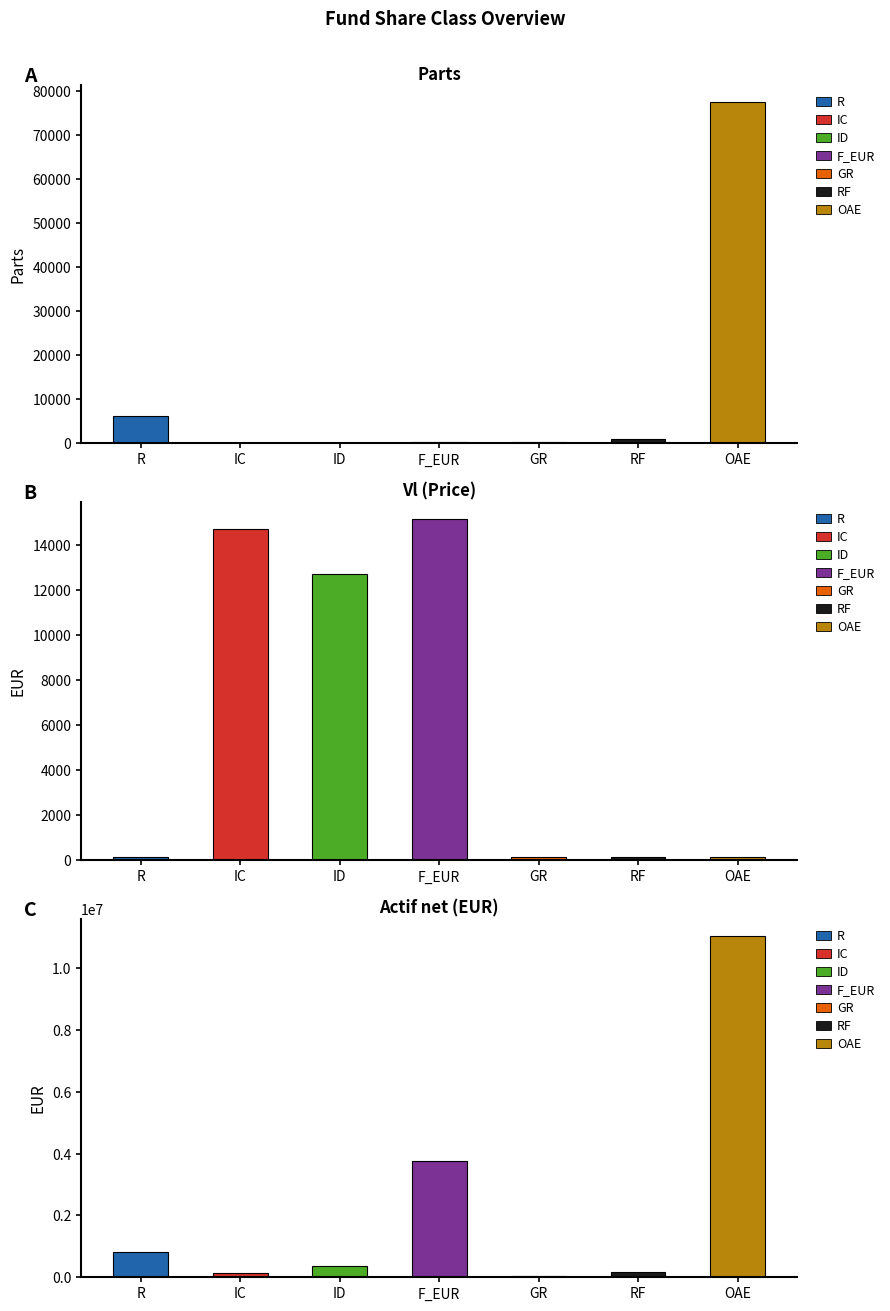

Reading left to right, transcribe all the data shown in this chart.

Parts: R=6142.9	IC=9.8	ID=28.0	F_EUR=247.0	GR=232.0	RF=1047.0	OAE=77480.9
Vl: R=133.5	IC=14710.4	ID=12731.7	F_EUR=15182.1	GR=124.7	RF=150.6	OAE=142.5
Actif net: R=820153.7	IC=144015.2	ID=356488.8	F_EUR=3749984.6	GR=28921.1	RF=157702.6	OAE=11040549.6